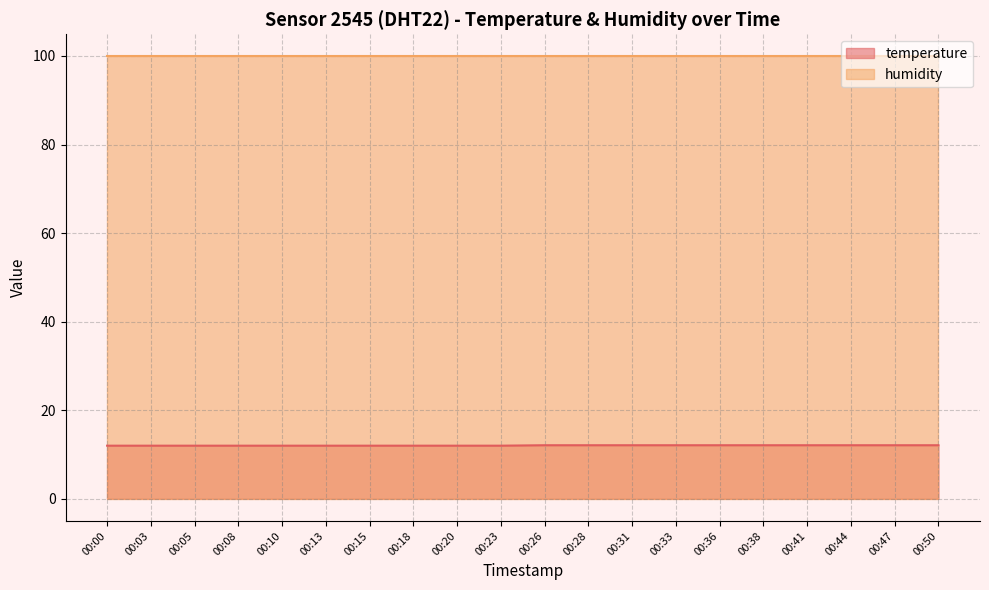

True or false: humidity and temperature intersect in this chart.

False